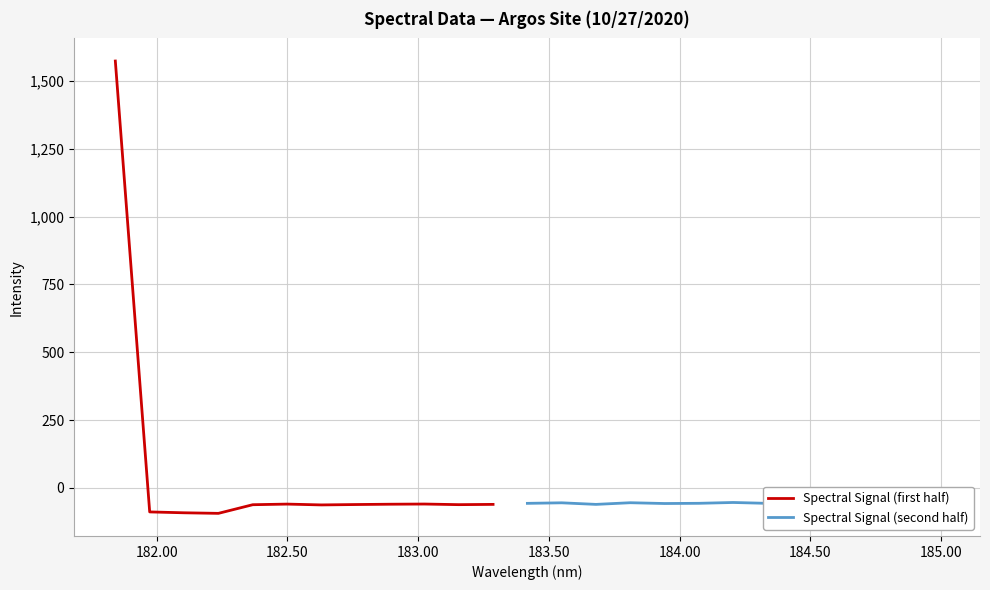

The value at 182.3673257152 is -61.7. True or false?

True